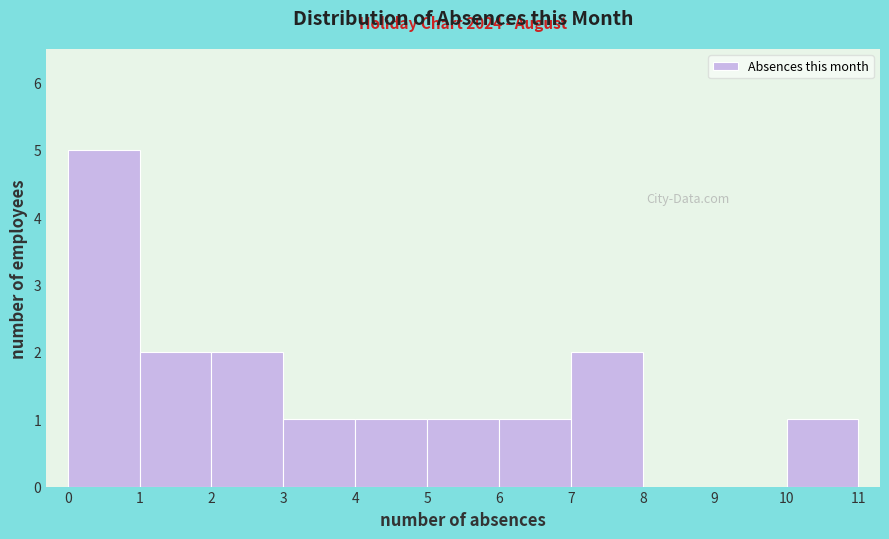

Over which range of the x-axis is the bar tallest?

0 to 1